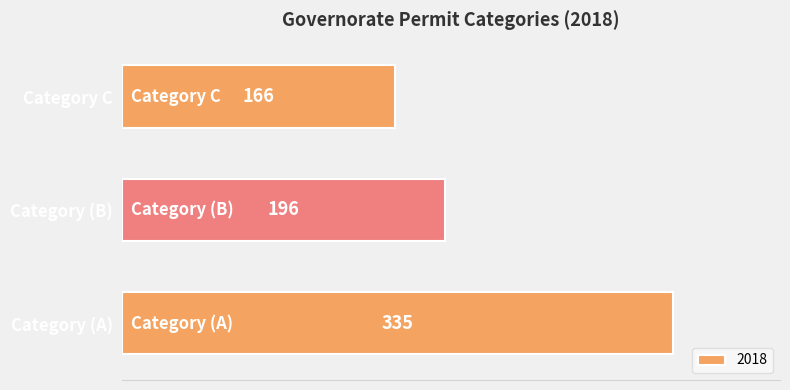

Which label corresponds to the smallest value in the chart?

Category C